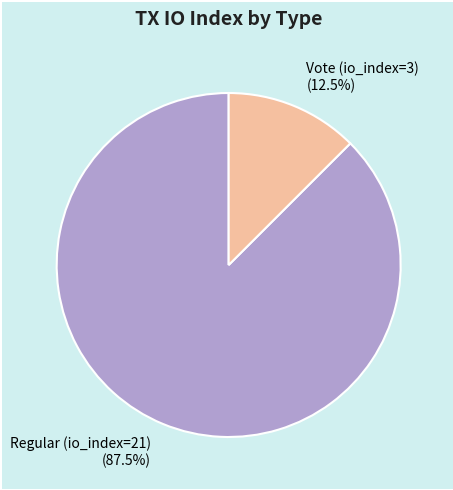

Is there any slice that represents more than half of the pie?

Yes